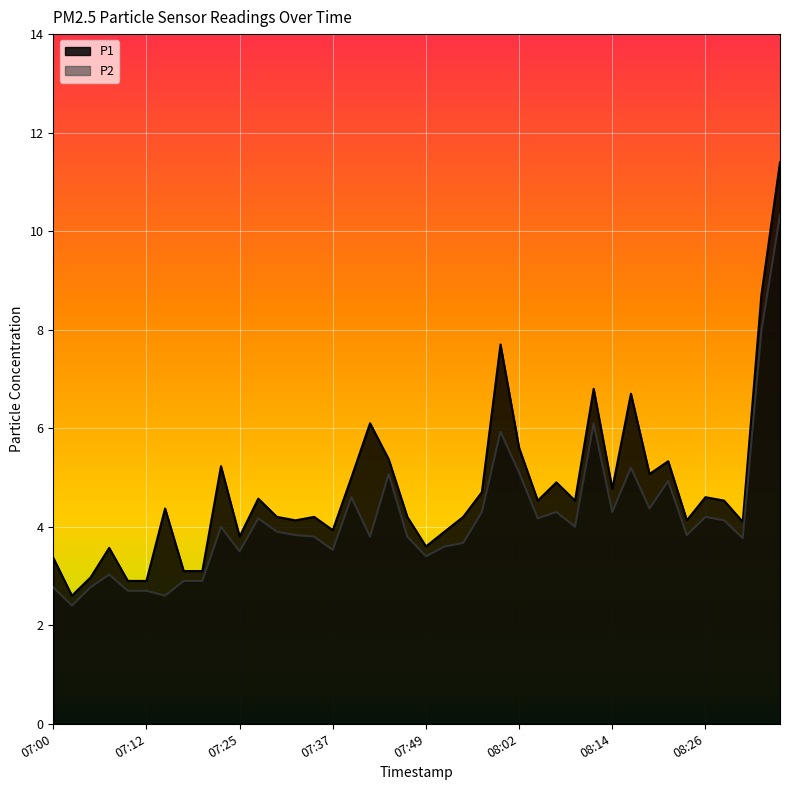

What is the value of the P2 point at the 40th from the left?

10.3